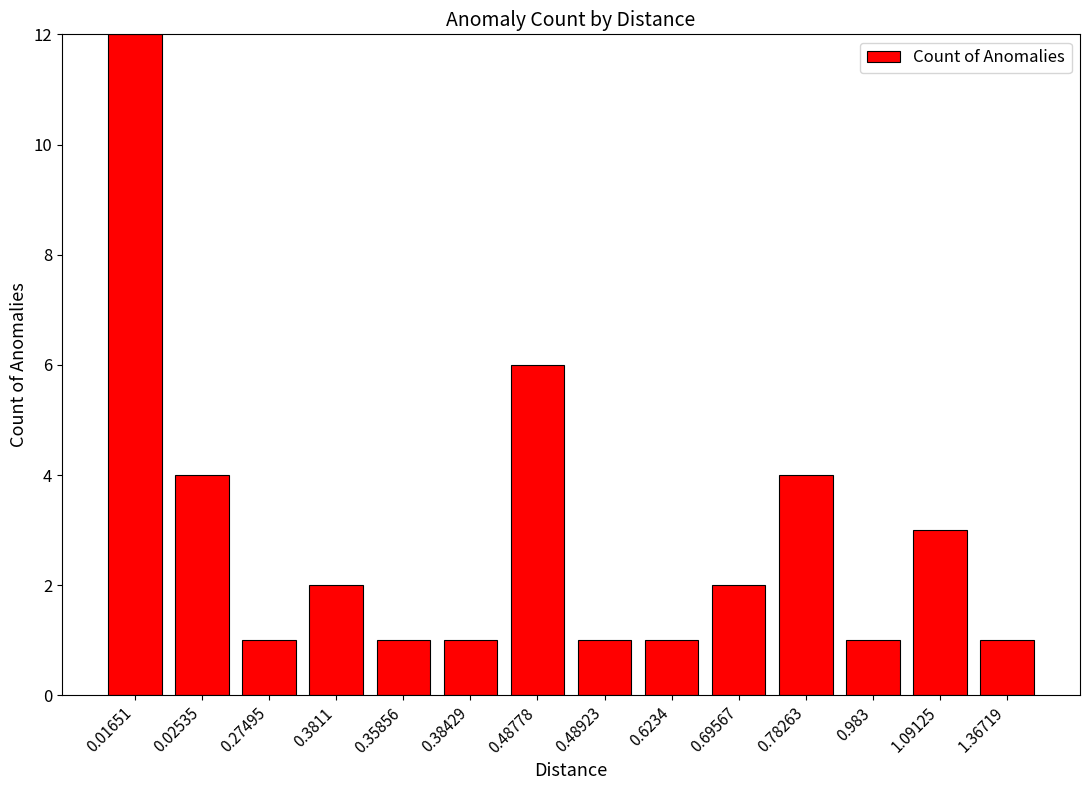

The chart shows a value of 1 at 0.38429. True or false?

True